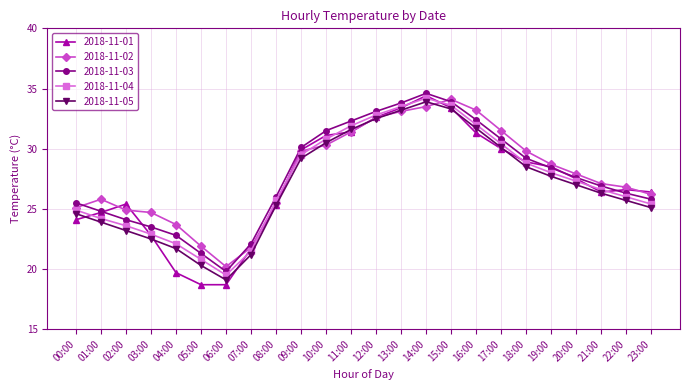

How many values in the 2018-11-03 series exceed 27?

12